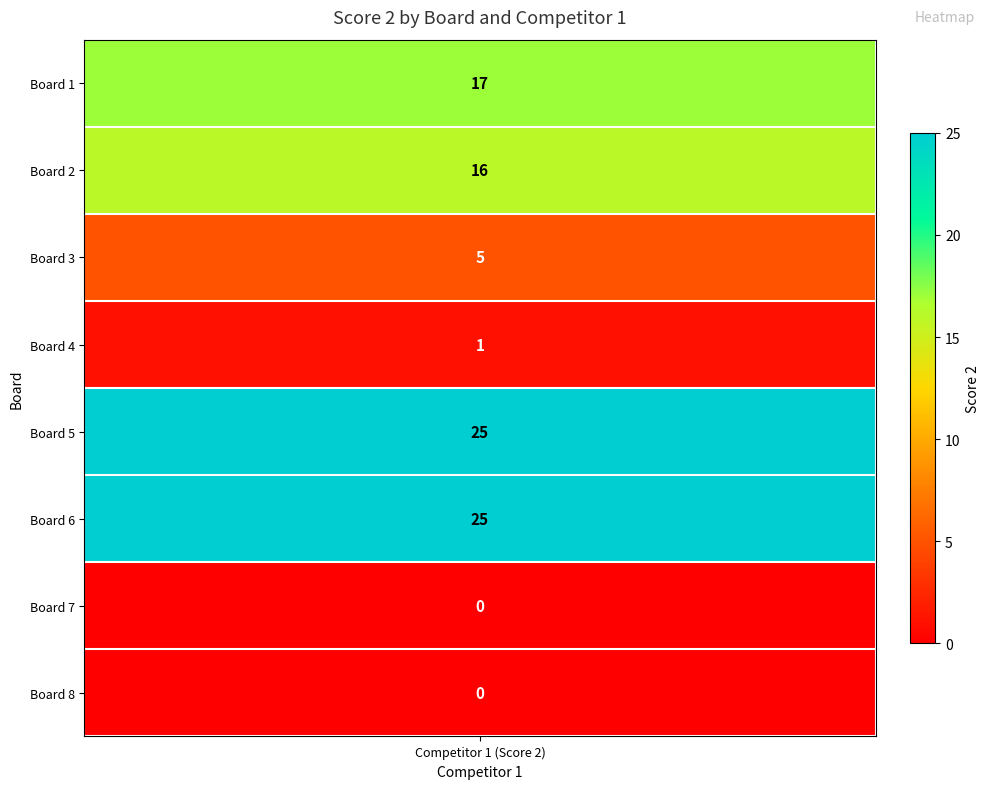

Reading left to right, what are all the values shown in this chart?

17	16	5	1	25	25	0	0